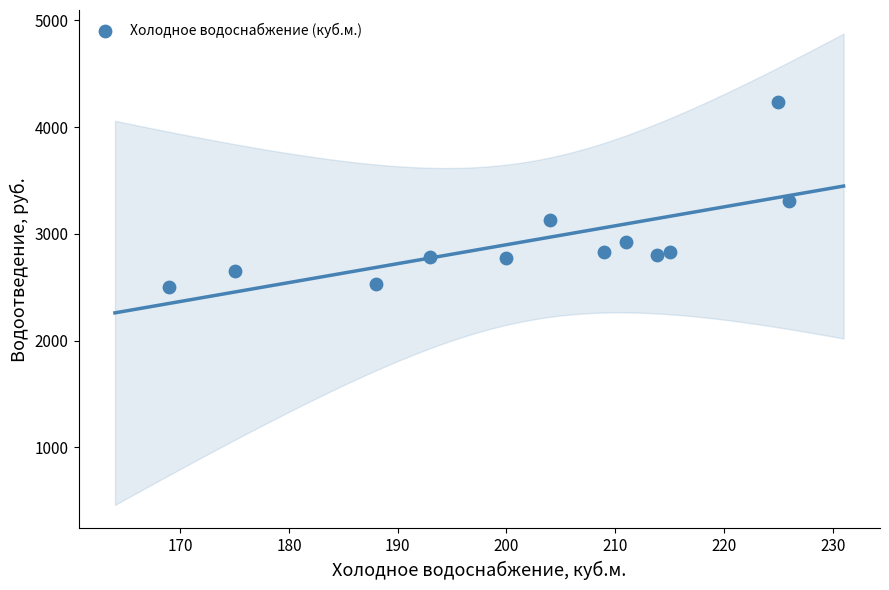

What Y value in the scatter plot is closest to 3371?

3303.7